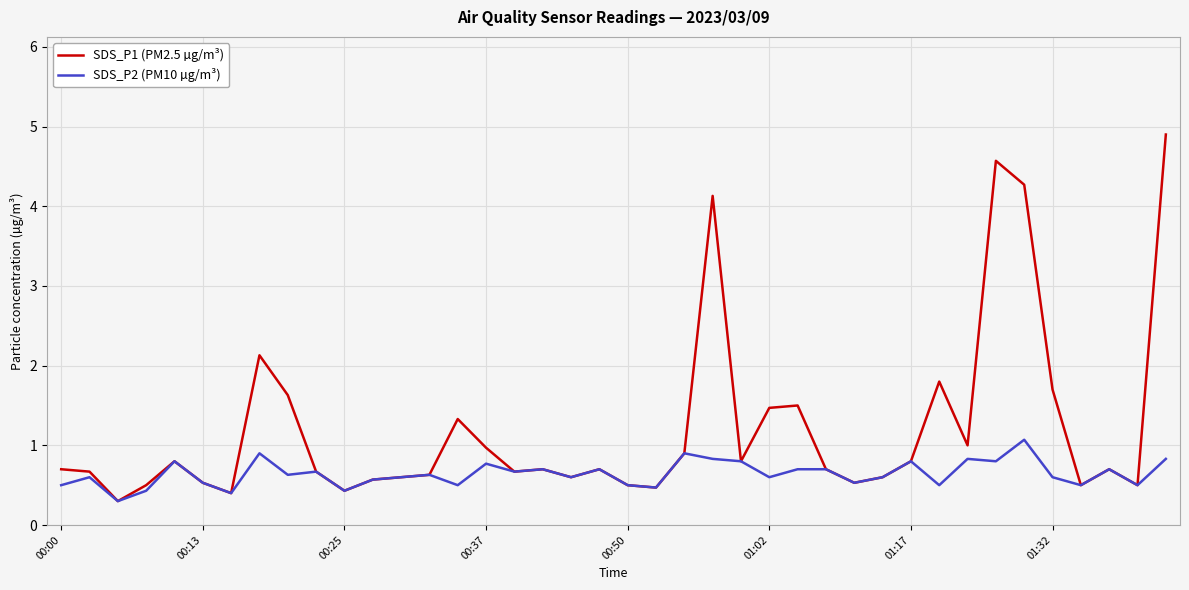

Which series has the largest range (max minus min)?

SDS_P1 (PM2.5 µg/m³)